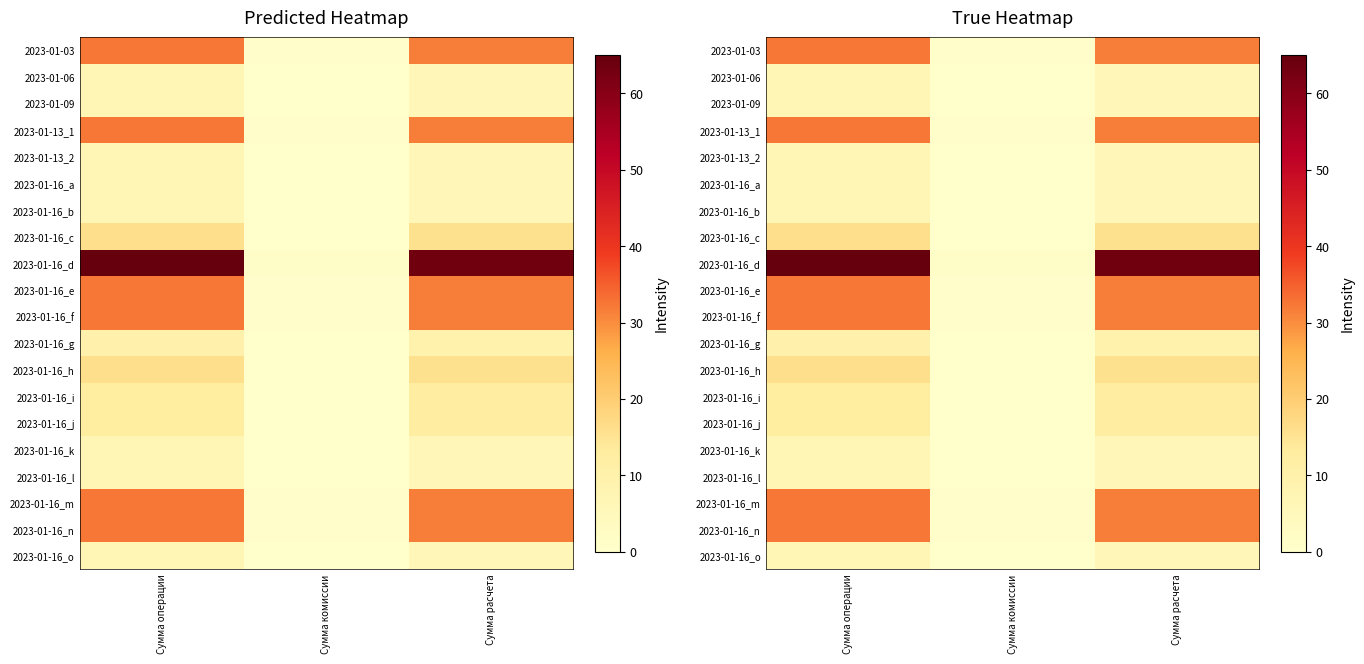

What is the difference between the maximum and minimum values in the 2023-01-16_c series?

15.9